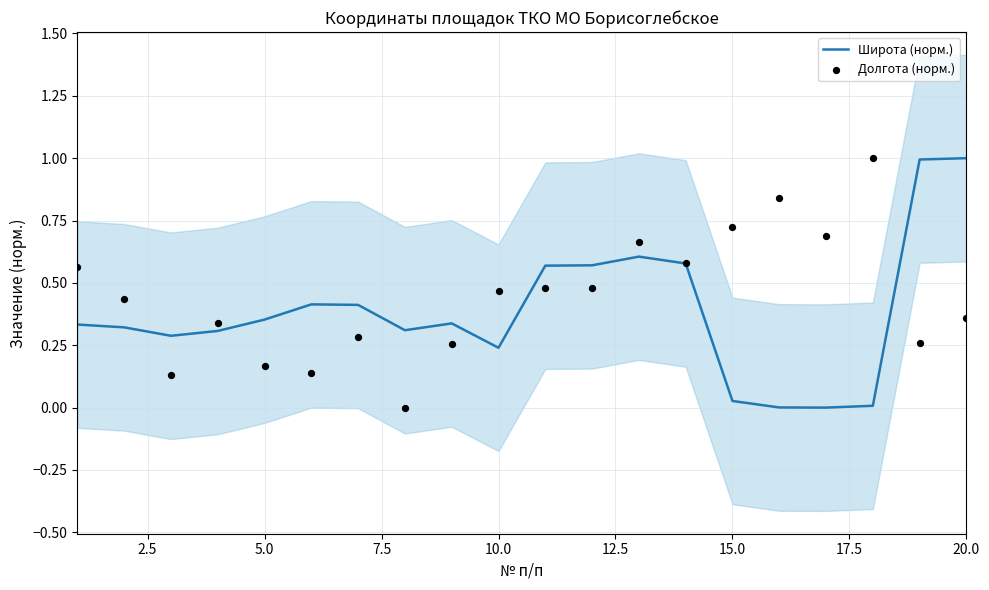

Which series has the widest spread of Y values?

Широта (норм.)